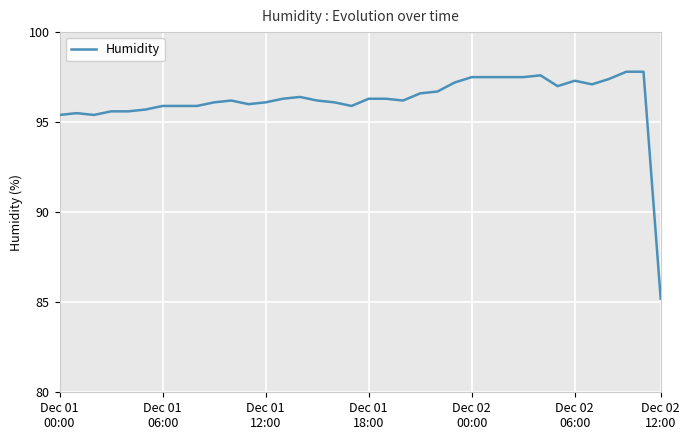

What is the minimum value shown in the chart?

85.2